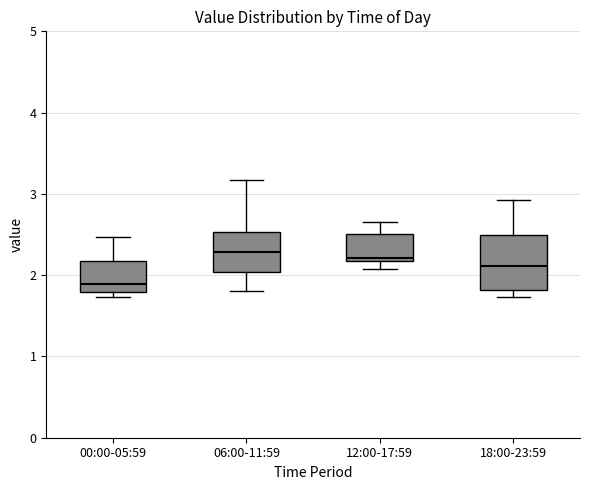

Reading left to right, transcribe this box plot: for each box, give where its median line is, the range the box spans, and where its two whiskers end, as read against the y-axis. The values are not printed on the chart, so give them approximately, as read against the axis.

00:00-05:59: median 1.9, box 1.8 to 2.2, whiskers 1.7 to 2.5
06:00-11:59: median 2.3, box 2.0 to 2.5, whiskers 1.8 to 3.2
12:00-17:59: median 2.2 (just above the box's lower edge), box 2.2 to 2.5, whiskers 2.1 to 2.7
18:00-23:59: median 2.1, box 1.8 to 2.5, whiskers 1.7 to 2.9